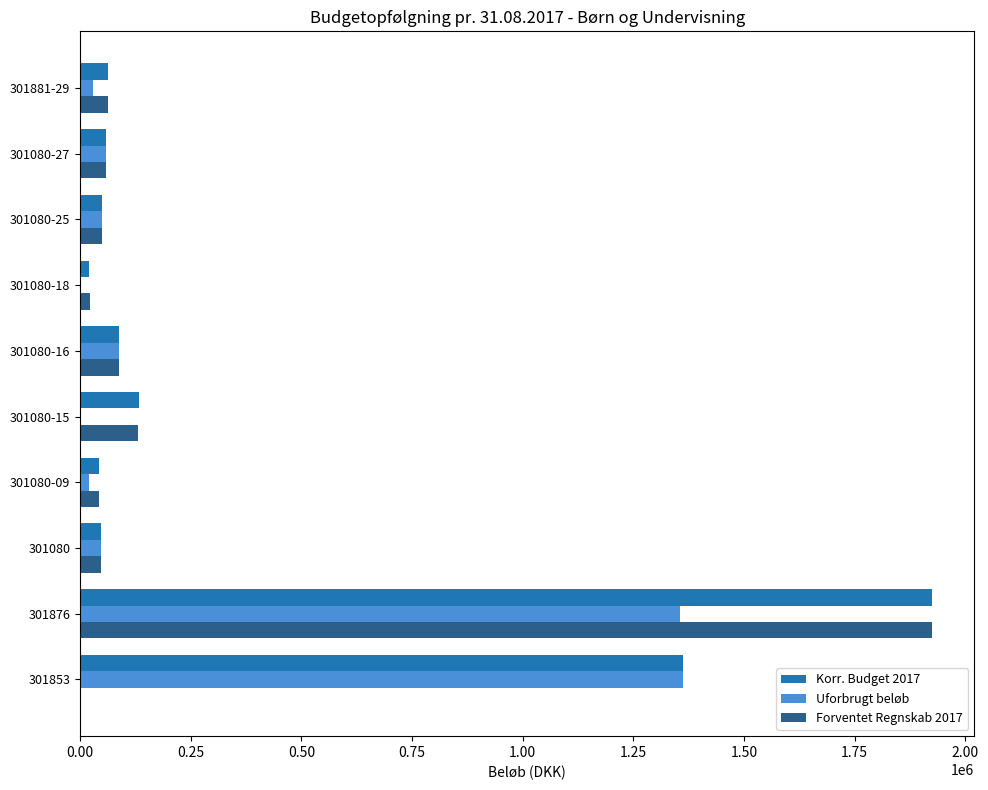

What is the maximum value shown in the chart?

1924275